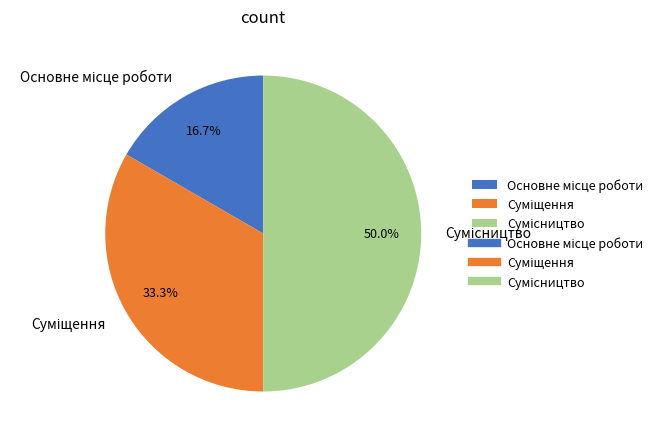

What percentage is the Основне місце роботи slice, to the nearest percent?

17%